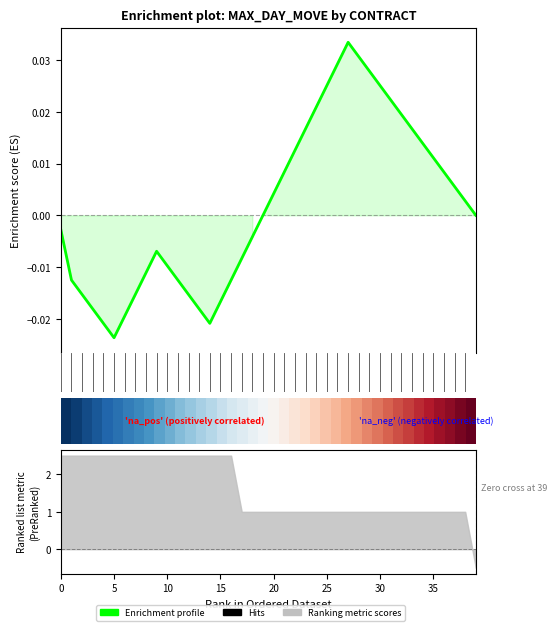

True or false: Enrichment profile has a value of 0.0 at 20.

True